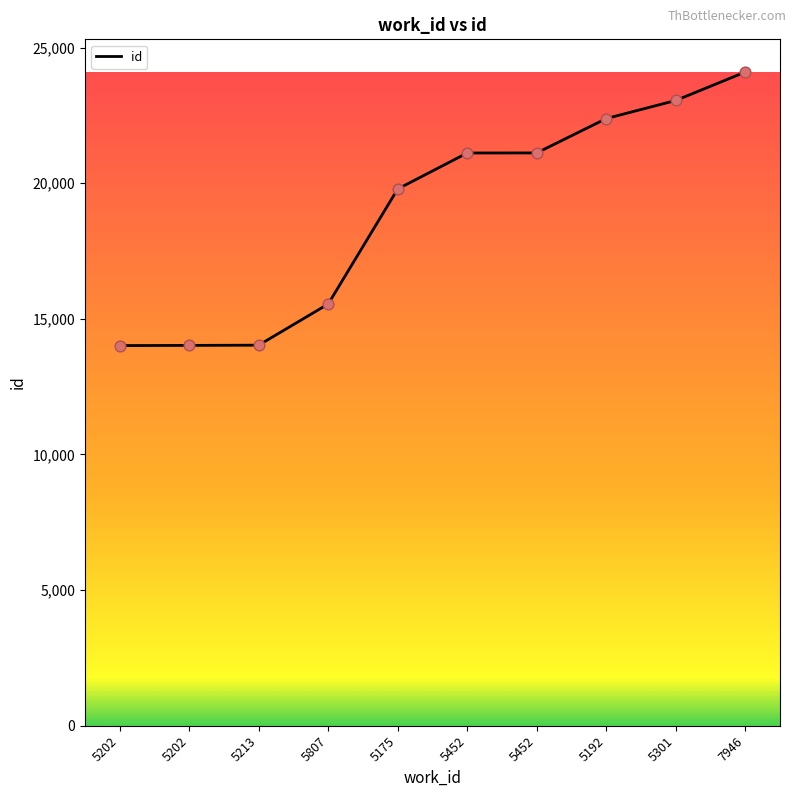

Approximately how many times larger is the value at 5202 compared to 5202?

1.0